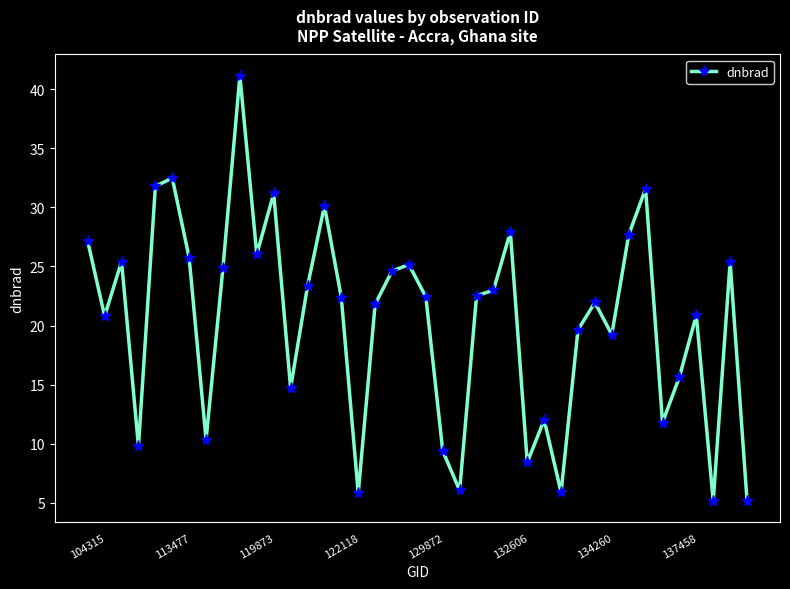

What is the value of the 5th point from the left?

31.8